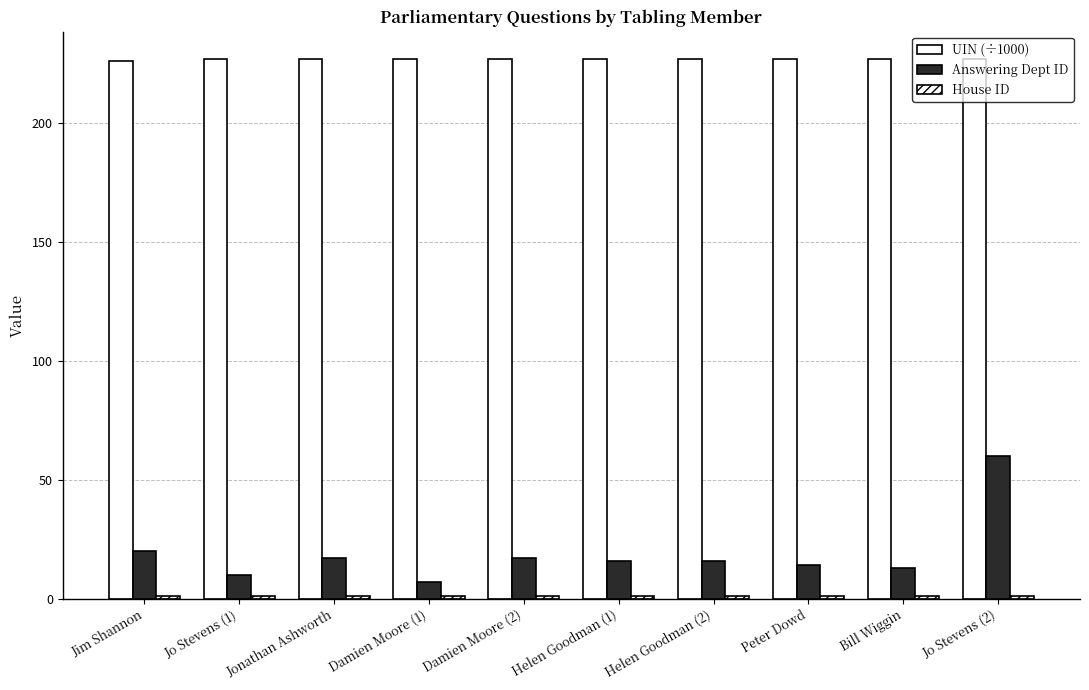

Are the bars grouped side by side (vs. stacked)?

Yes